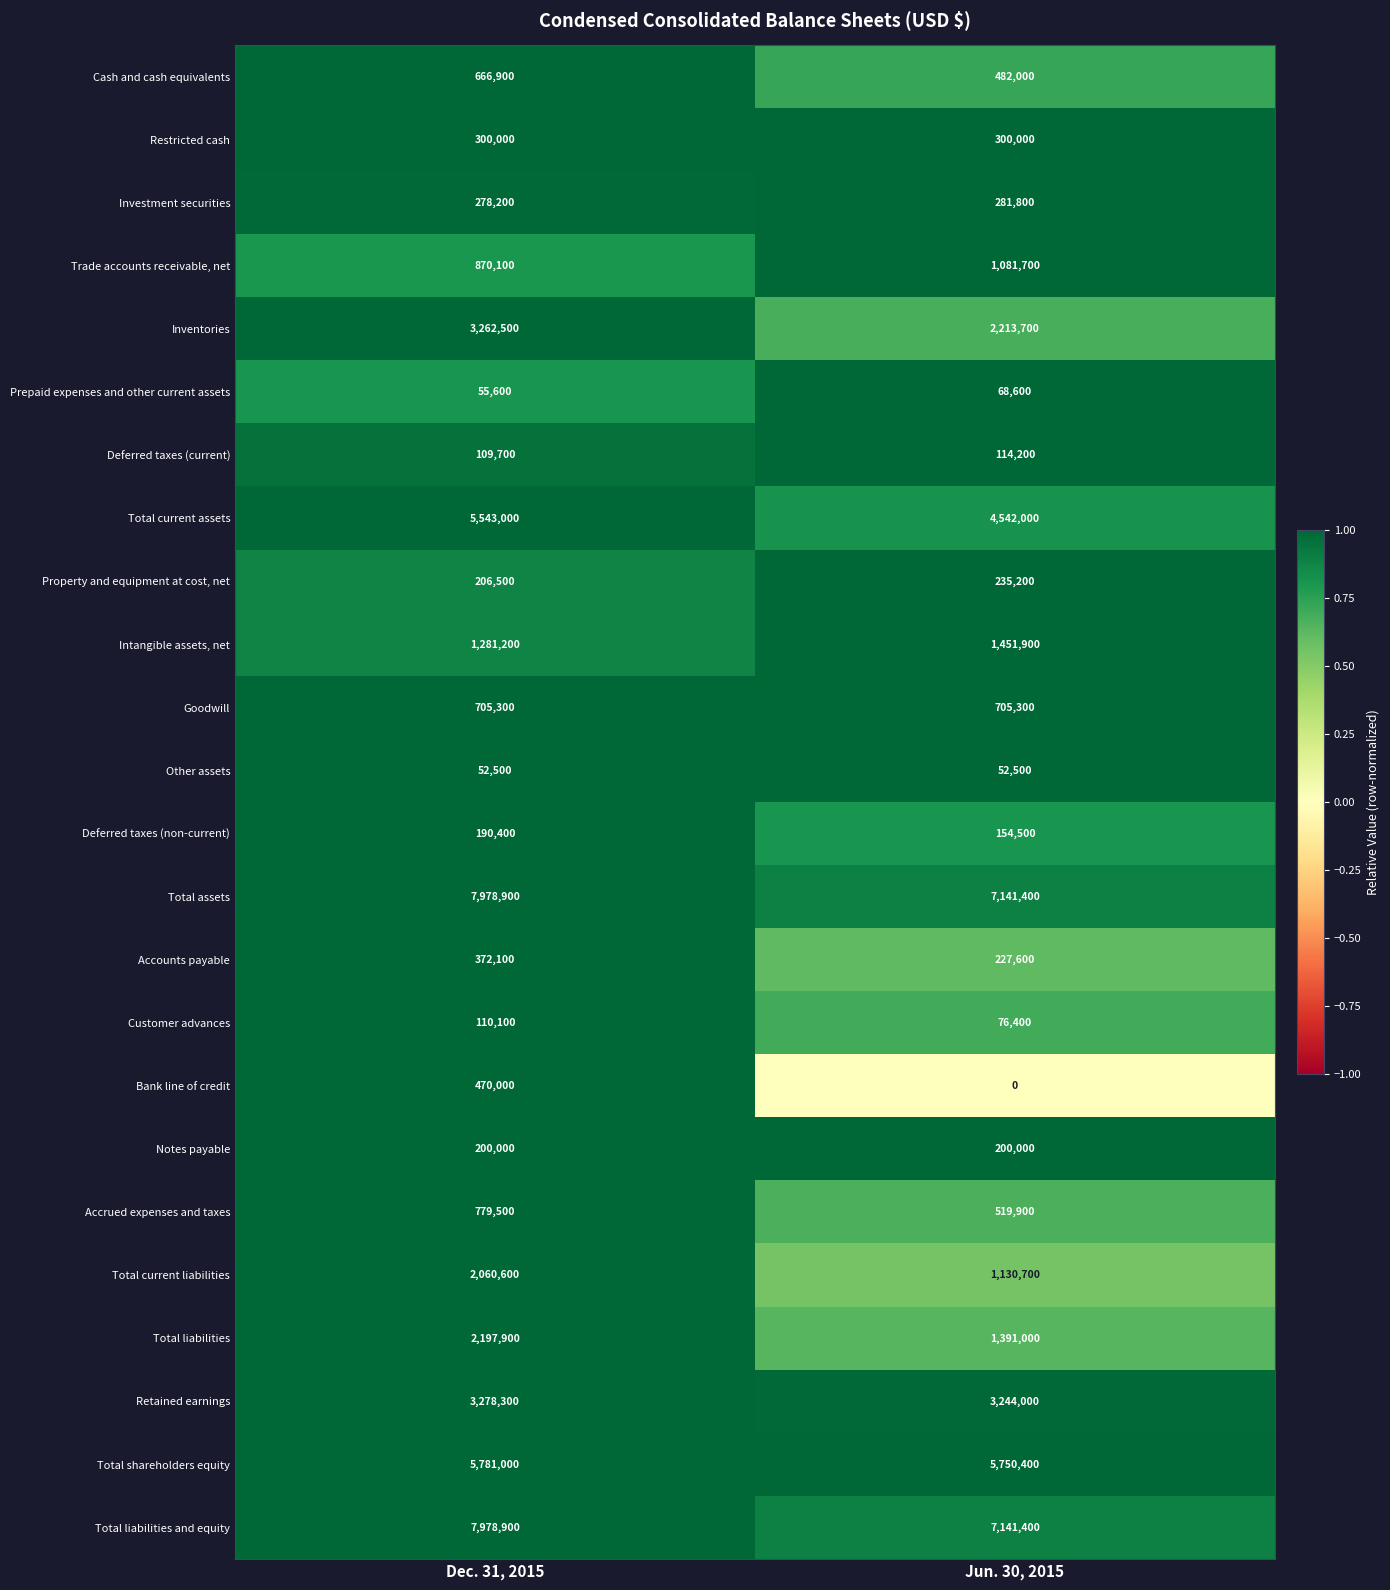

What is the total value across all series at Dec. 31, 2015?

44729200